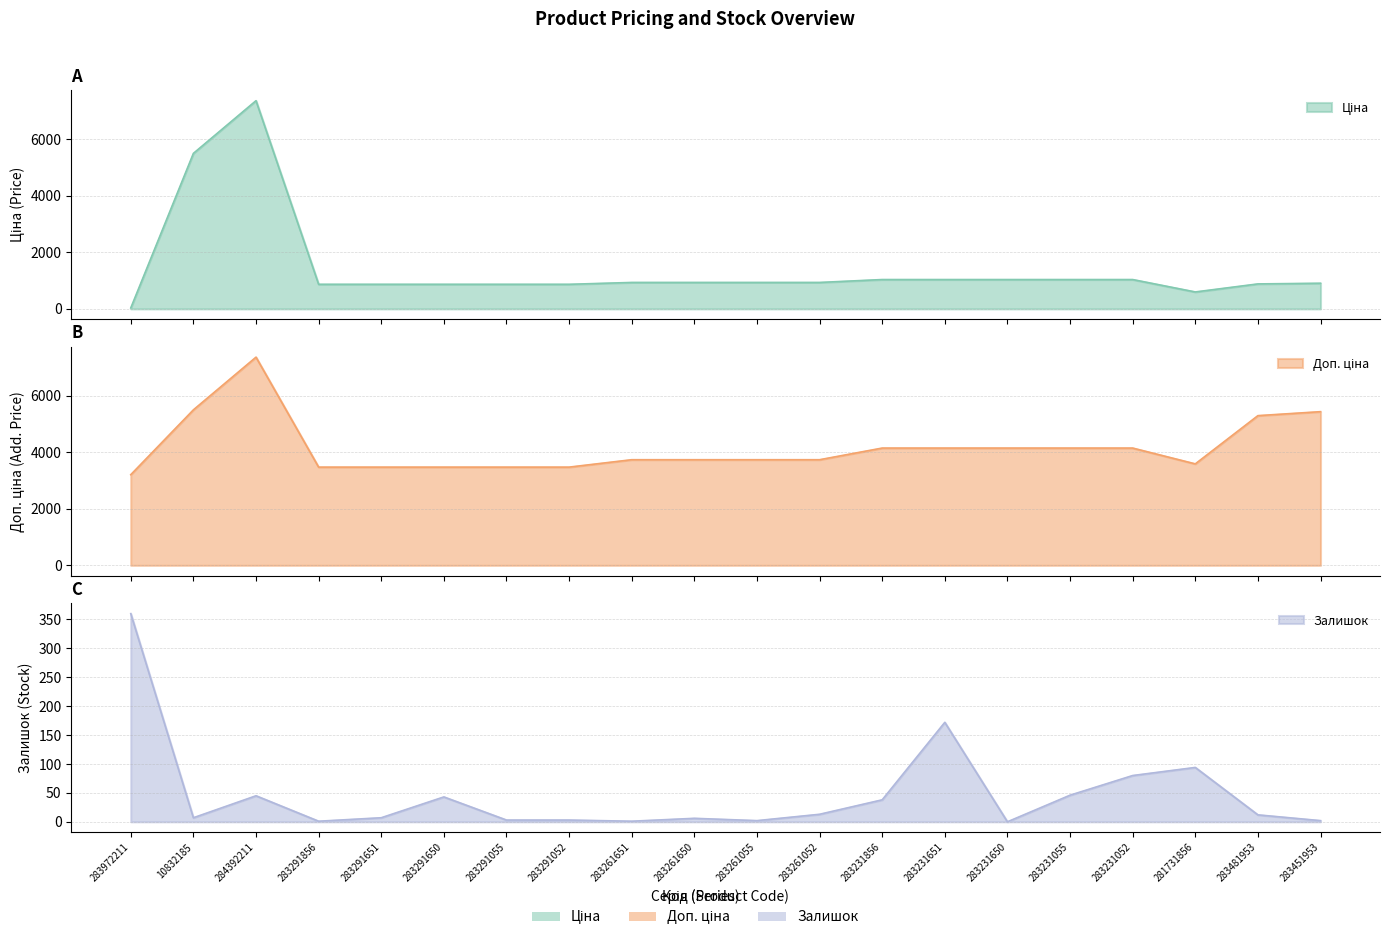

The value of Доп. ціна at 283291651 is 3472.1. True or false?

True